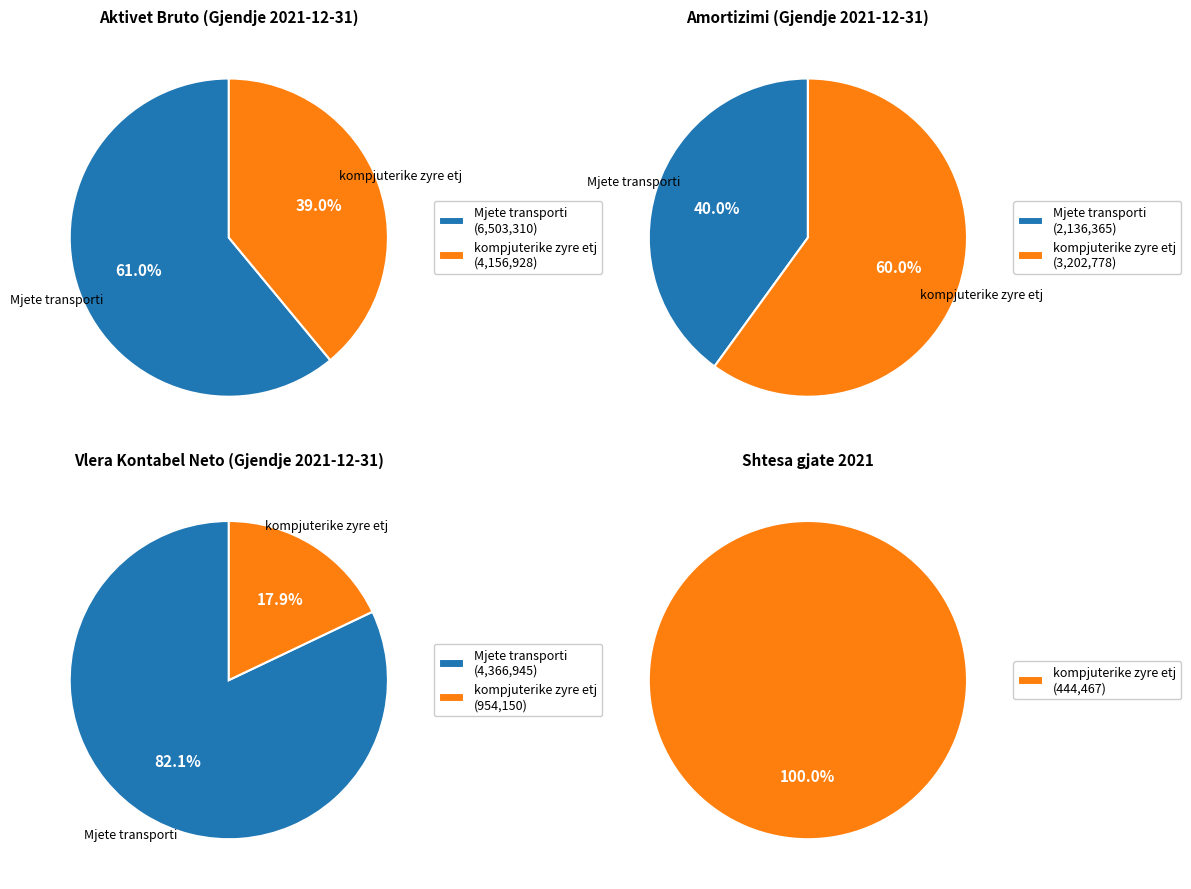

What is the change in value from Mjete transporti to kompjuterike zyre etj?

-2346382